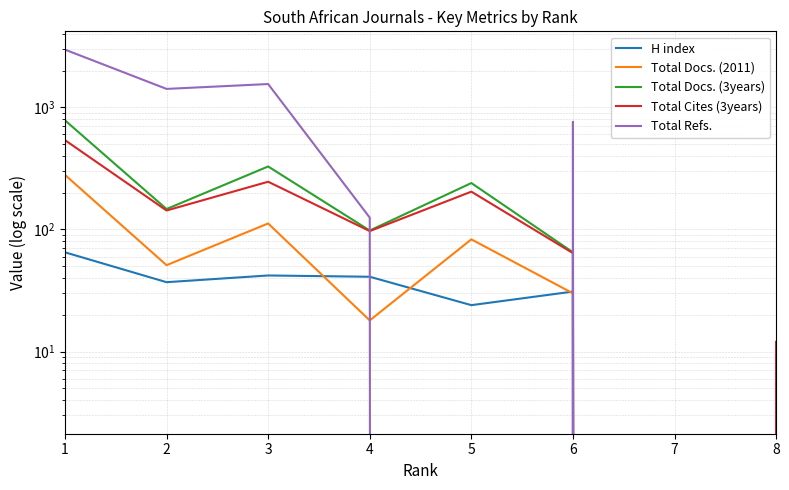

The value of Total Docs. (2011) at 4 is 26. True or false?

False